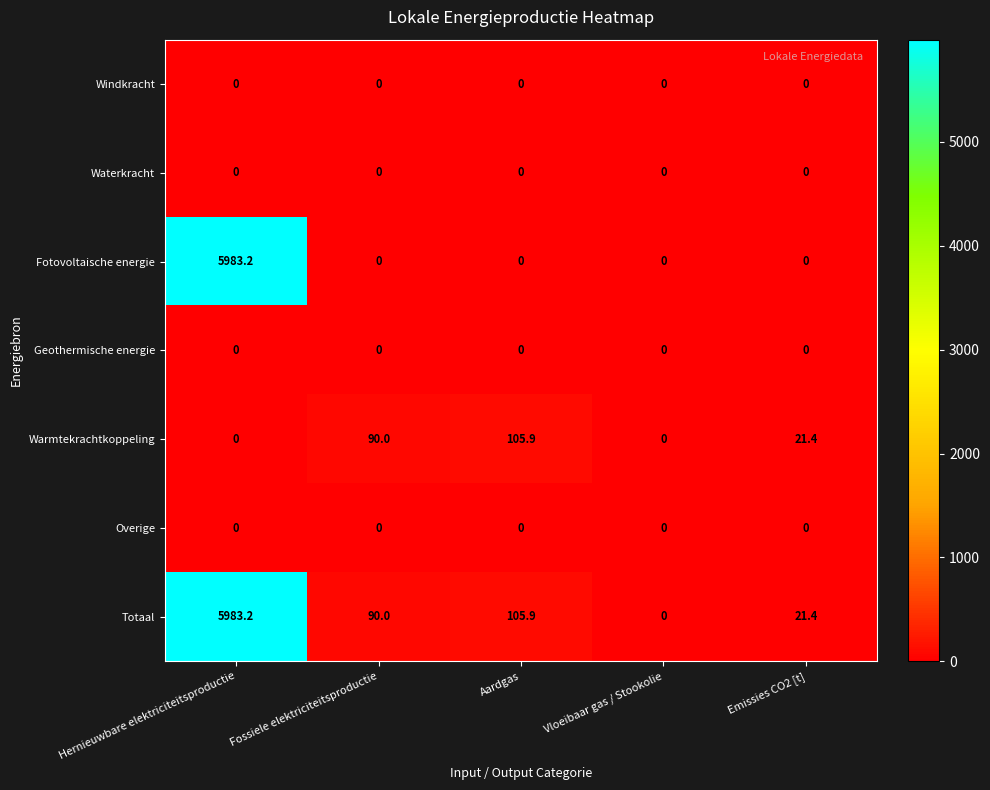

At which category is the sum across all series the highest?

Hernieuwbare elektriciteitsproductie